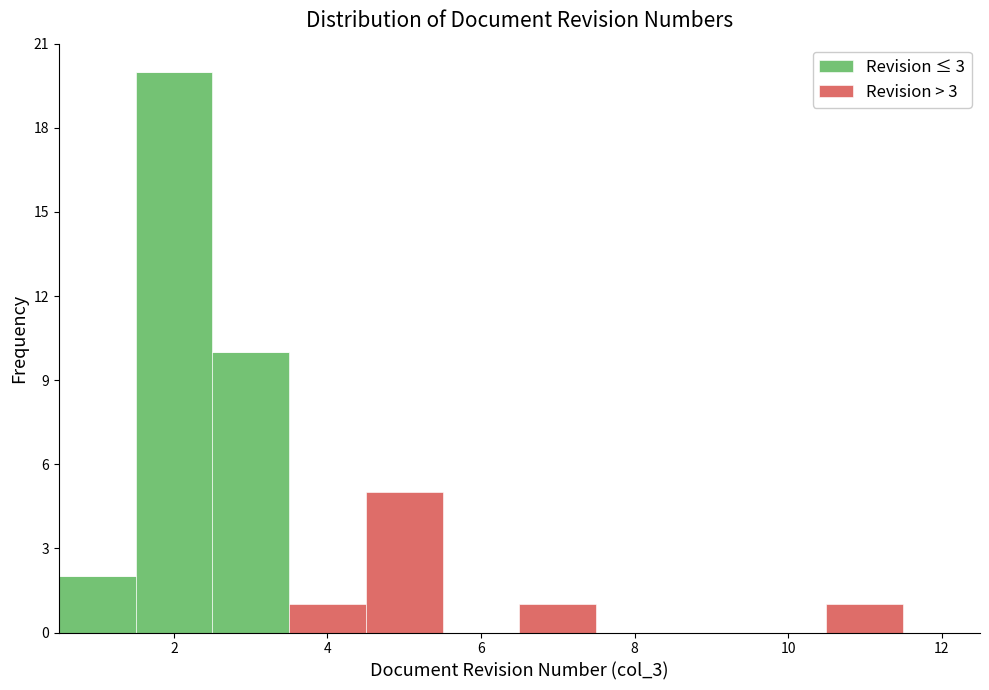

Which range on the x-axis has the tallest stacked bar (by total height)?

1.5 to 2.5